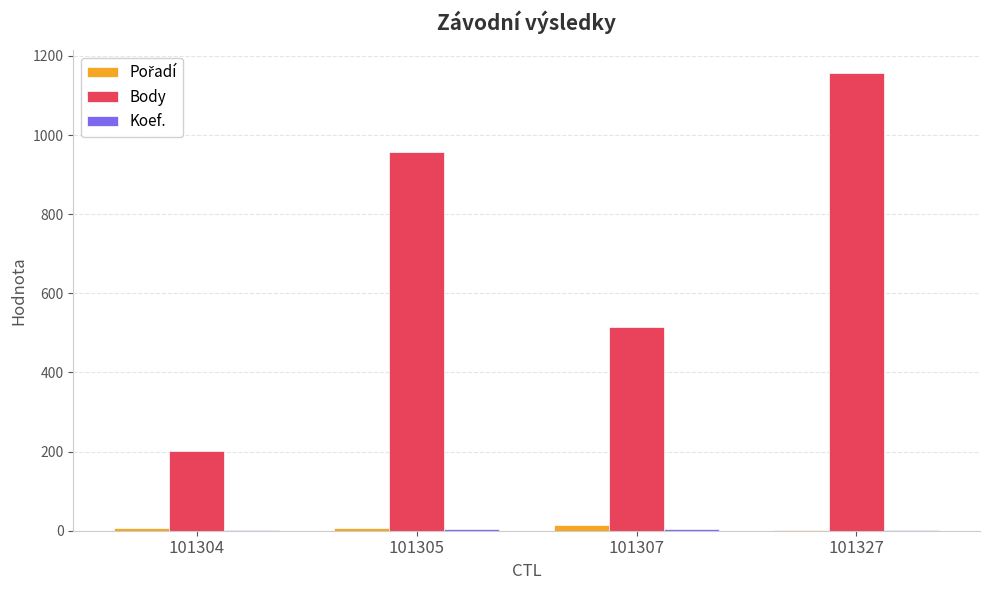

Which series has the largest total across all categories?

Body